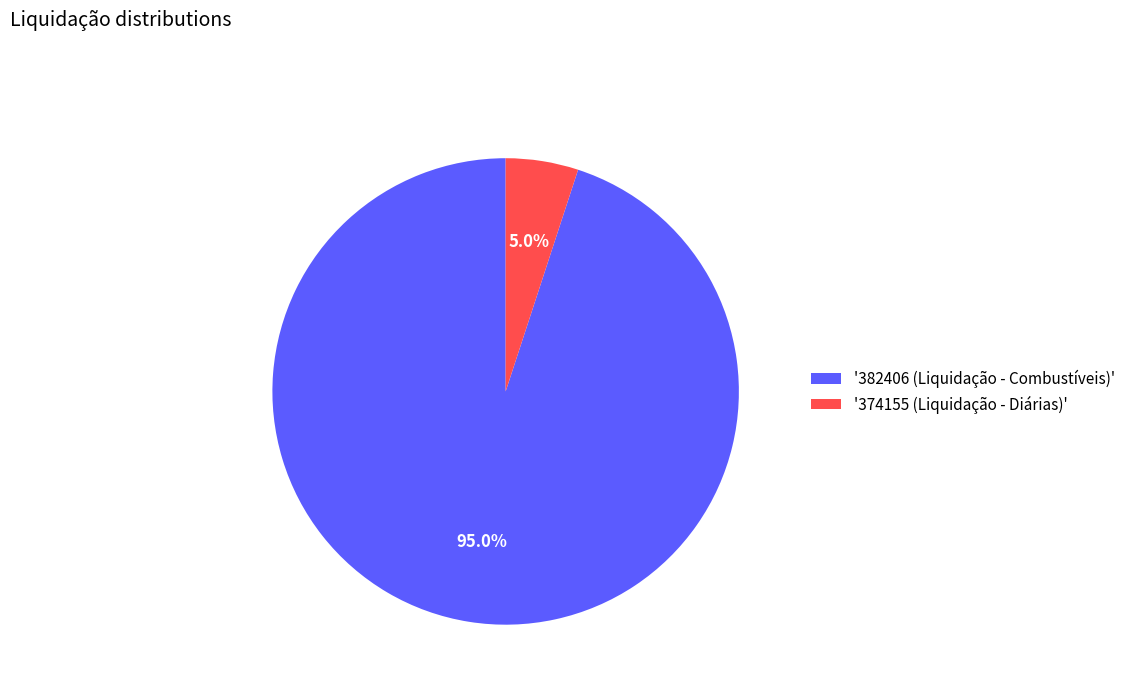

Rank the categories by value from lowest to highest.

'374155 (Liquidação - Diárias)', '382406 (Liquidação - Combustíveis)'